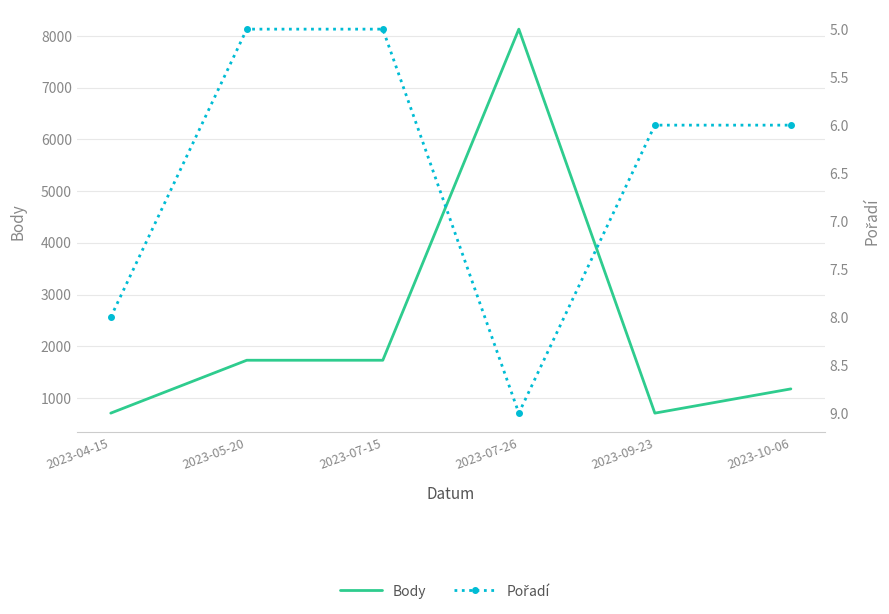

Reading left to right, what are all the values shown in this chart?

Body: 2023-04-15=707	2023-05-20=1730	2023-07-15=1730	2023-07-26=8134	2023-09-23=707	2023-10-06=1176
Pořadí: 2023-04-15=8	2023-05-20=5	2023-07-15=5	2023-07-26=9	2023-09-23=6	2023-10-06=6